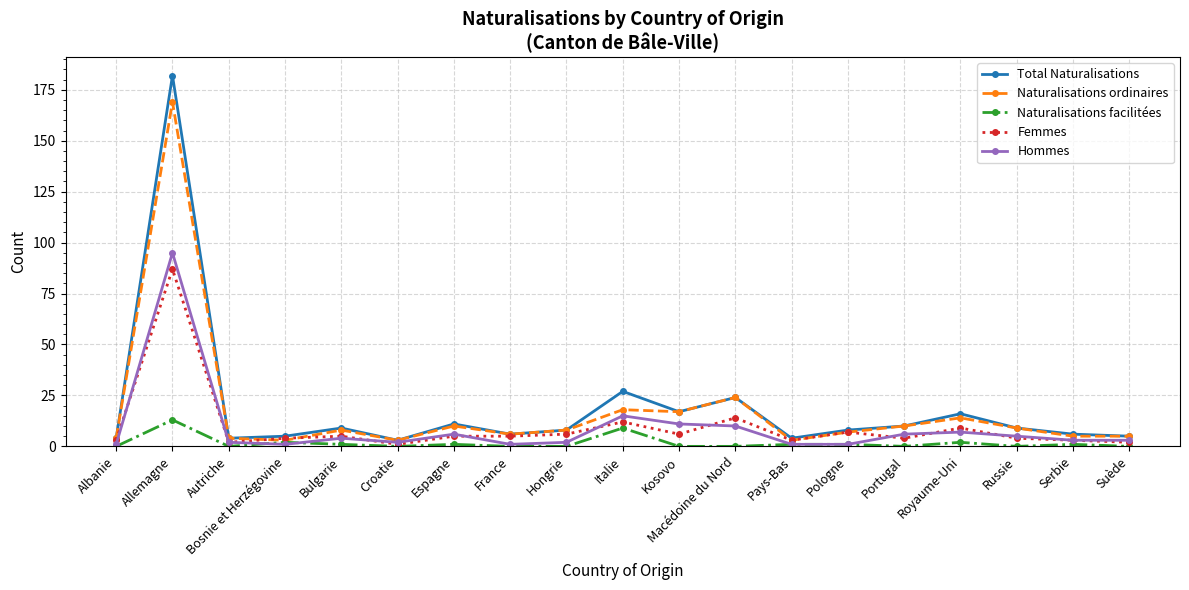

Rank the series by their maximum value, from highest to lowest.

Total Naturalisations, Naturalisations ordinaires, Hommes, Femmes, Naturalisations facilitées